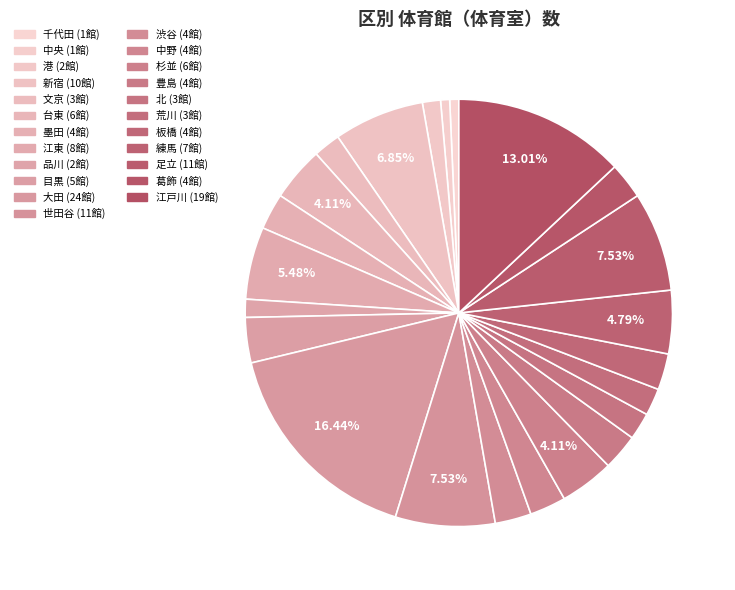

Does any single category account for the majority?

No